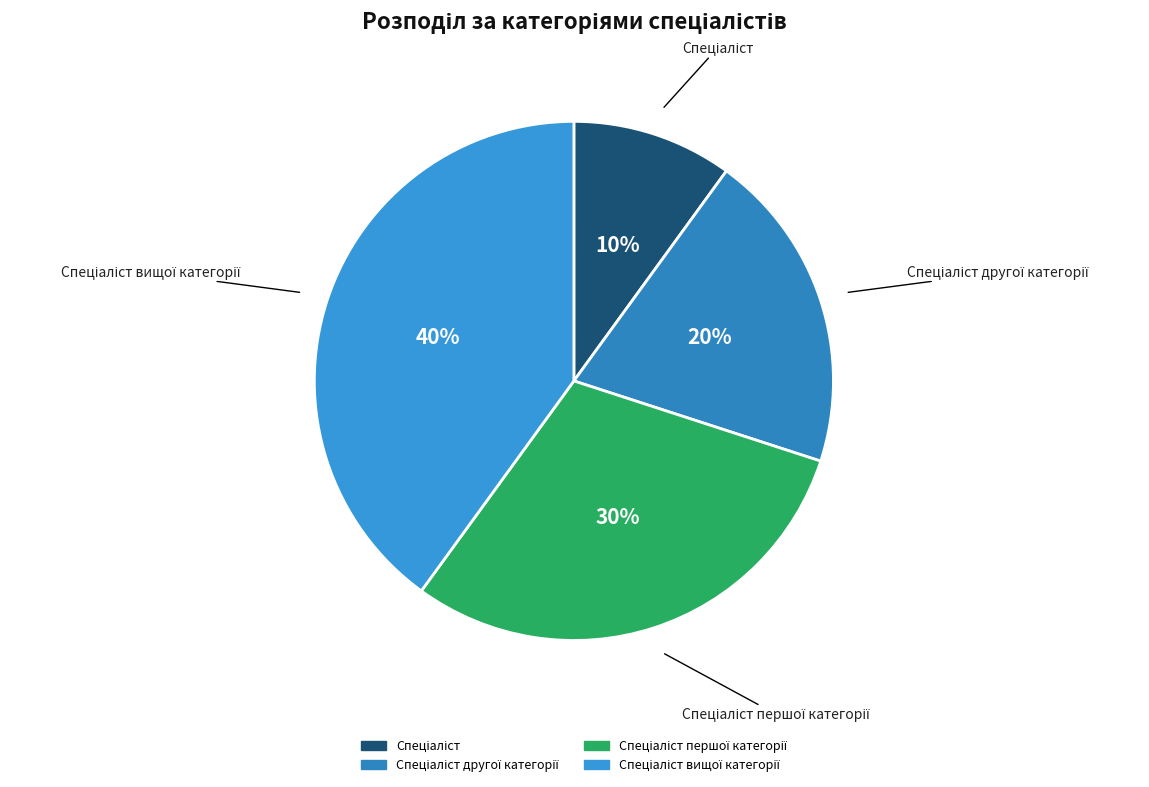

Is there a majority slice in this chart?

No